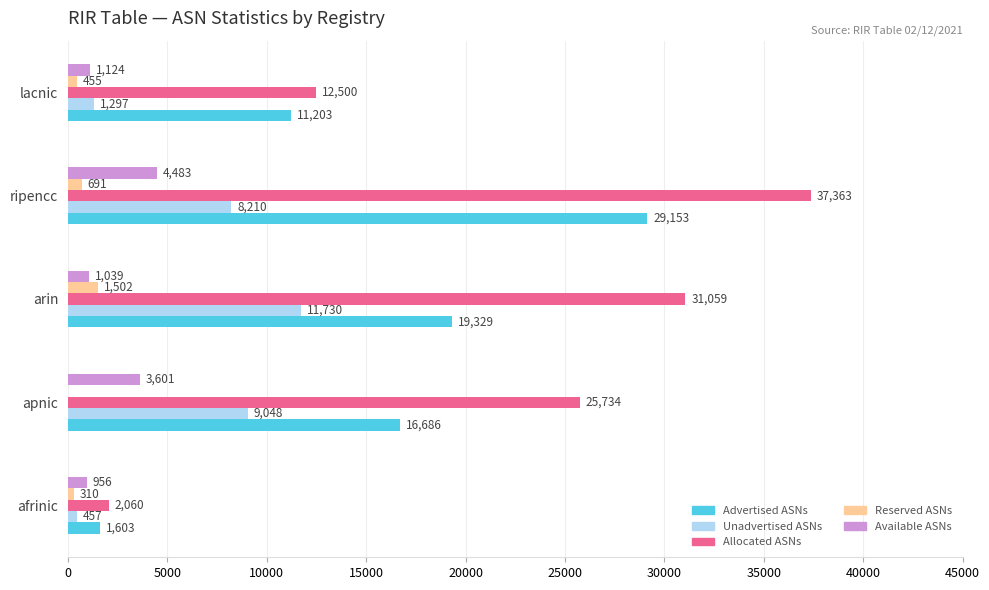

True or false: Available ASNs has a value of 1124 at lacnic.

True